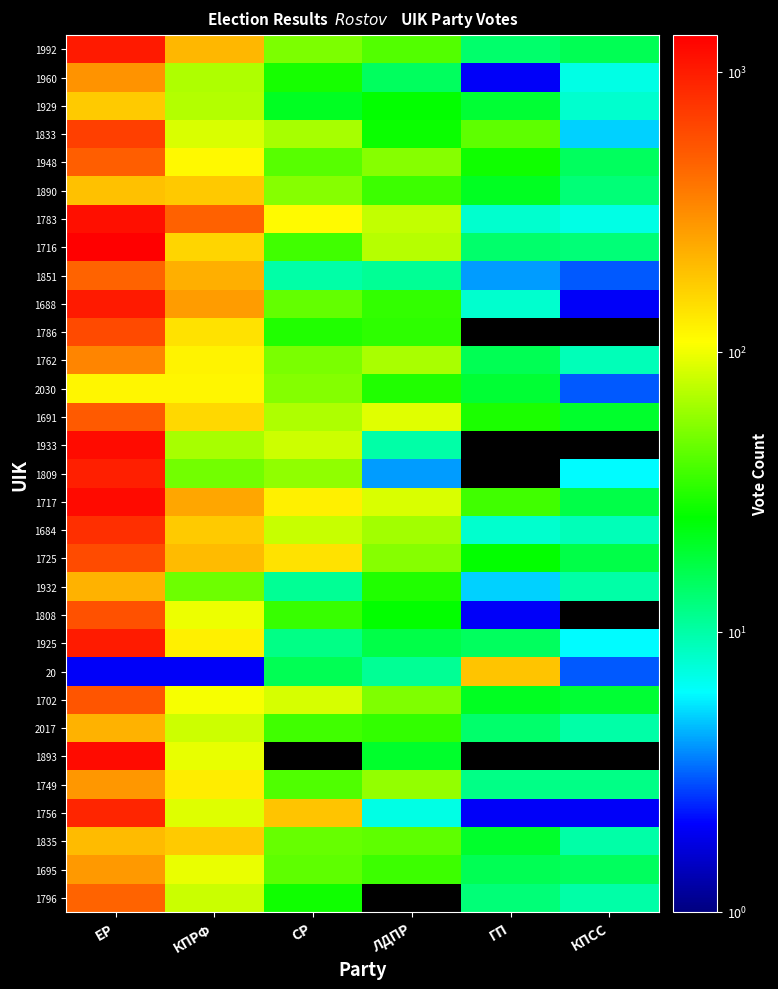

Reading right to left, transcribe all the data shown in this chart.

1992: КПСС=16	ГП=14	ЛДПР=41	СР=52	КПРФ=211	ЕР=1012
1960: КПСС=7	ГП=2	ЛДПР=15	СР=29	КПРФ=69	ЕР=297
1929: КПСС=8	ГП=19	ЛДПР=26	СР=21	КПРФ=71	ЕР=177
1833: КПСС=5	ГП=44	ЛДПР=27	СР=66	КПРФ=87	ЕР=678
1948: КПСС=15	ГП=28	ЛДПР=55	СР=42	КПРФ=114	ЕР=493
1890: КПСС=13	ГП=21	ЛДПР=36	СР=55	КПРФ=179	ЕР=193
1783: КПСС=7	ГП=8	ЛДПР=77	СР=112	КПРФ=481	ЕР=1134
1716: КПСС=13	ГП=14	ЛДПР=72	СР=37	КПРФ=159	ЕР=1351
1851: КПСС=3	ГП=4	ЛДПР=11	СР=10	КПРФ=227	ЕР=469
1688: КПСС=2	ГП=8	ЛДПР=34	СР=45	КПРФ=273	ЕР=1015
1786: КПСС=0	ГП=0	ЛДПР=33	СР=31	КПРФ=141	ЕР=607
1762: КПСС=9	ГП=16	ЛДПР=67	СР=51	КПРФ=120	ЕР=338
2030: КПСС=3	ГП=19	ЛДПР=31	СР=54	КПРФ=118	ЕР=118
1691: КПСС=20	ГП=30	ЛДПР=91	СР=69	КПРФ=156	ЕР=512
1933: КПСС=0	ГП=0	ЛДПР=10	СР=82	КПРФ=66	ЕР=1178
1809: КПСС=6	ГП=0	ЛДПР=4	СР=58	КПРФ=49	ЕР=963
1717: КПСС=17	ГП=37	ЛДПР=87	СР=125	КПРФ=246	ЕР=1194
1684: КПСС=9	ГП=8	ЛДПР=64	СР=79	КПРФ=177	ЕР=810
1725: КПСС=17	ГП=26	ЛДПР=55	СР=141	КПРФ=204	ЕР=598
1932: КПСС=10	ГП=5	ЛДПР=31	СР=11	КПРФ=48	ЕР=221
1808: КПСС=0	ГП=2	ЛДПР=26	СР=35	КПРФ=98	ЕР=568
1925: КПСС=6	ГП=15	ЛДПР=17	СР=12	КПРФ=125	ЕР=1001
20: КПСС=3	ГП=188	ЛДПР=11	СР=16	КПРФ=2	ЕР=2
1702: КПСС=19	ГП=21	ЛДПР=53	СР=86	КПРФ=104	ЕР=547
2017: КПСС=10	ГП=14	ЛДПР=34	СР=37	КПРФ=81	ЕР=221
1893: КПСС=0	ГП=0	ЛДПР=20	СР=0	КПРФ=95	ЕР=1175
1749: КПСС=12	ГП=12	ЛДПР=59	СР=40	КПРФ=128	ЕР=286
1756: КПСС=2	ГП=2	ЛДПР=7	СР=186	КПРФ=90	ЕР=903
1835: КПСС=10	ГП=20	ЛДПР=44	СР=46	КПРФ=177	ЕР=202
1695: КПСС=15	ГП=16	ЛДПР=36	СР=44	КПРФ=96	ЕР=280
1796: КПСС=10	ГП=13	ЛДПР=0	СР=28	КПРФ=80	ЕР=469